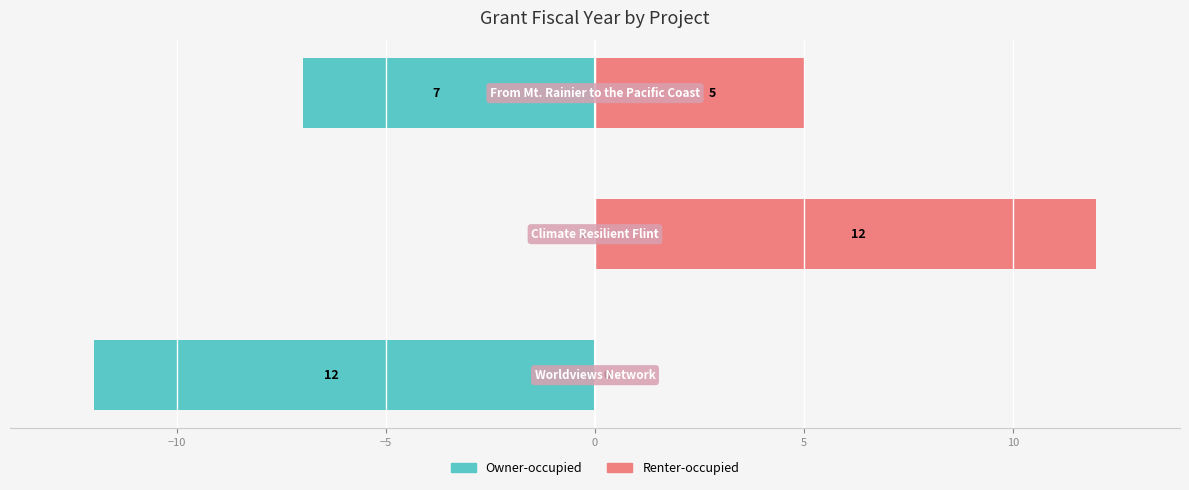

Is it true that Owner-occupied equals -7 at −5?

True